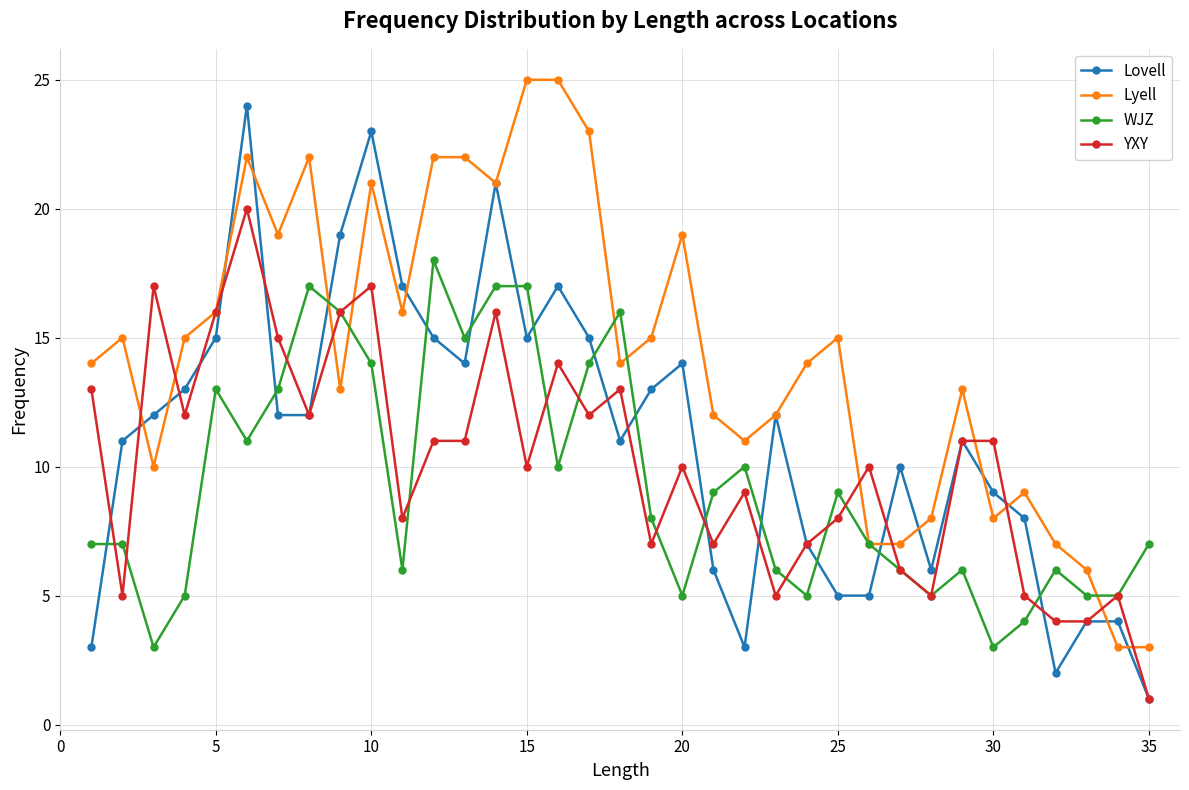

True or false: YXY has more than 2 points higher than both neighbors.

True